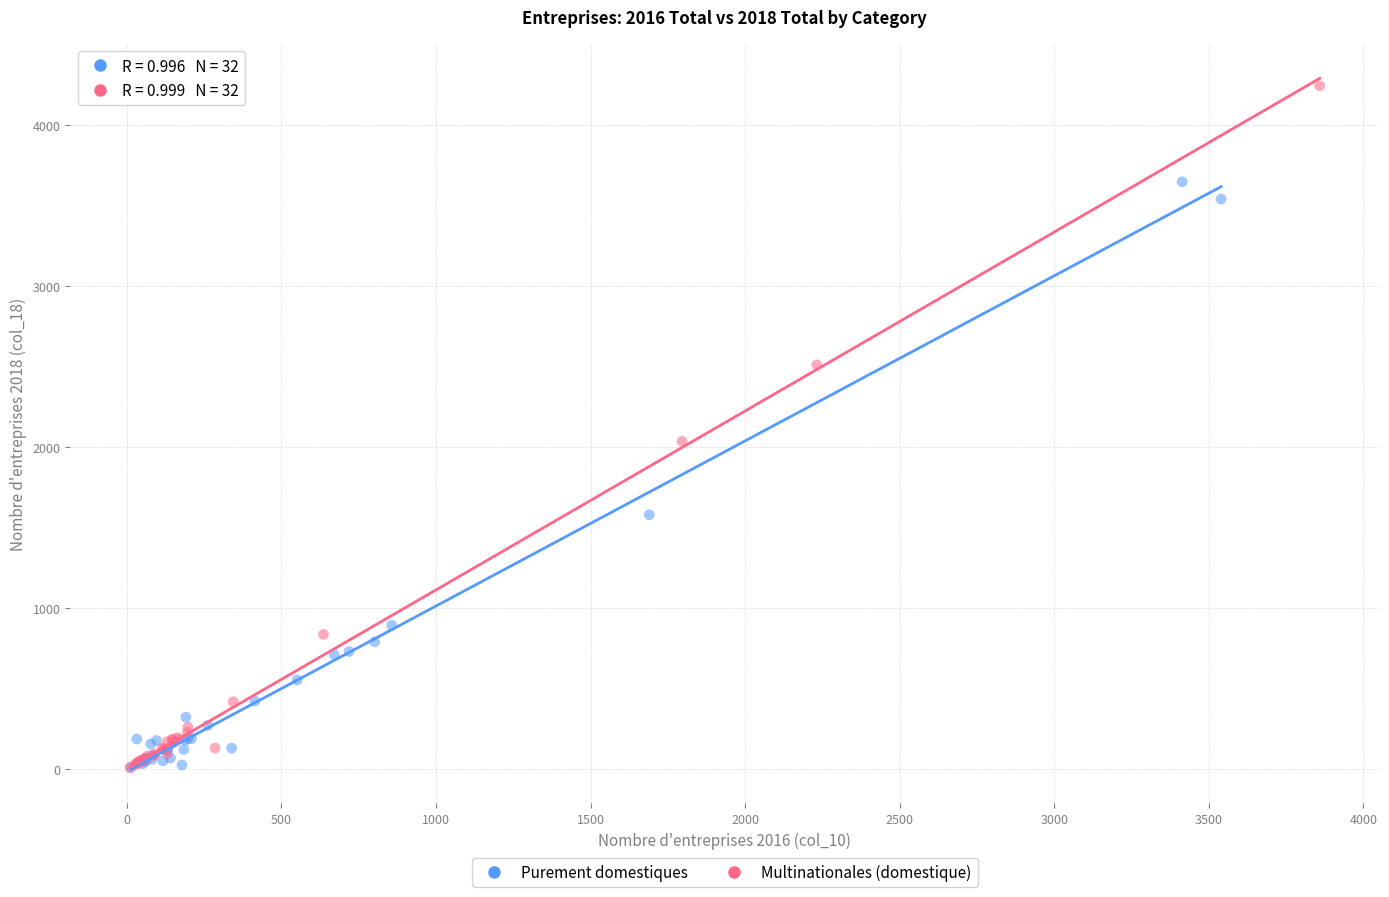

What are all the series names shown in the legend?

Purement domestiques, Multinationales (domestique)